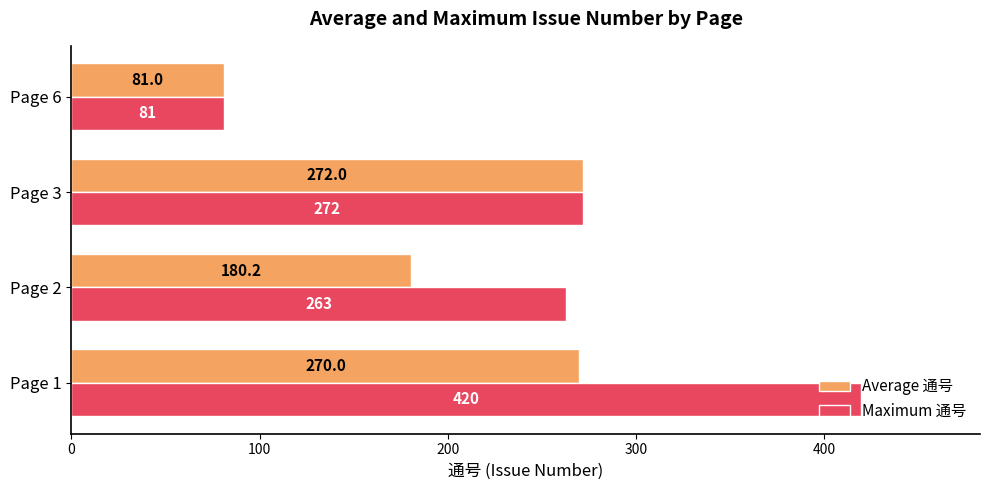

What is the maximum value shown in the chart?

420.0